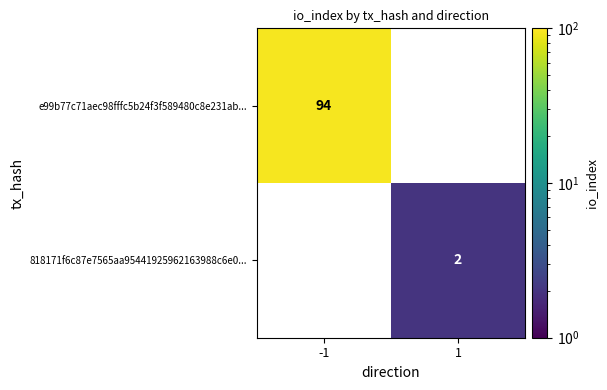

Is it true that e99b77c71aec98fffc5b24f3f589480c8e231ab... equals 36 at -1?

False